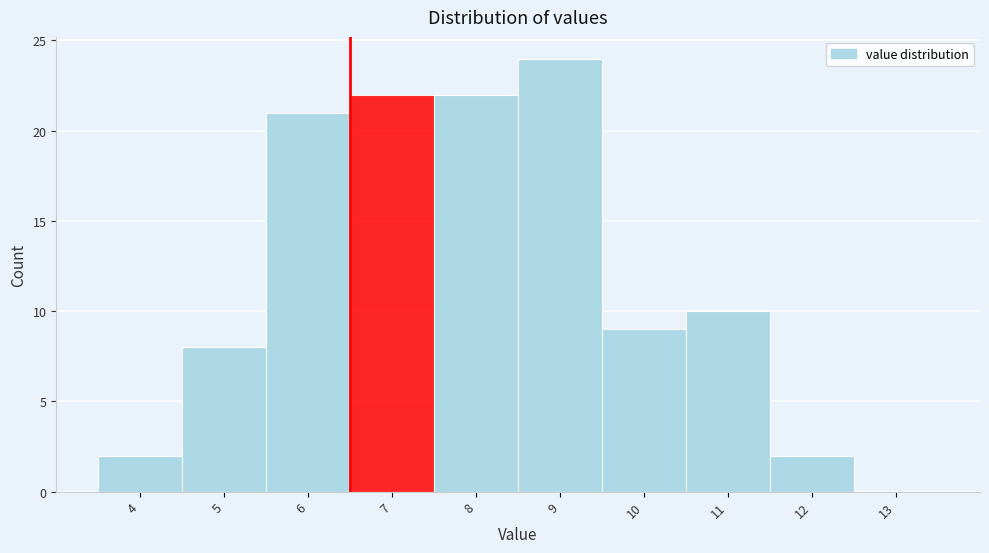

Reading left to right, transcribe all the data shown in this chart.

4=2	5=8	6=21	7=22	8=22	9=24	10=9	11=10	12=2	13=0